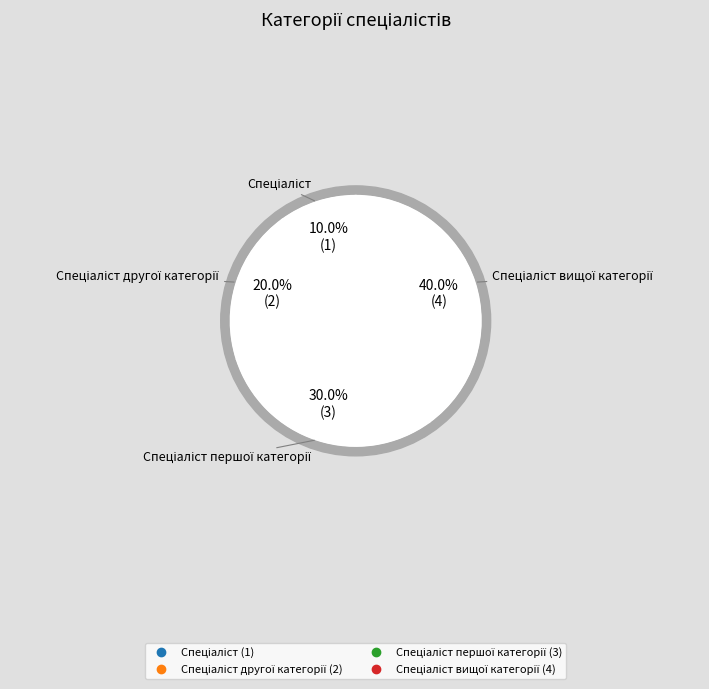

Combined, what portion of the pie is Спеціаліст вищої категорії and Спеціаліст?

50.0%